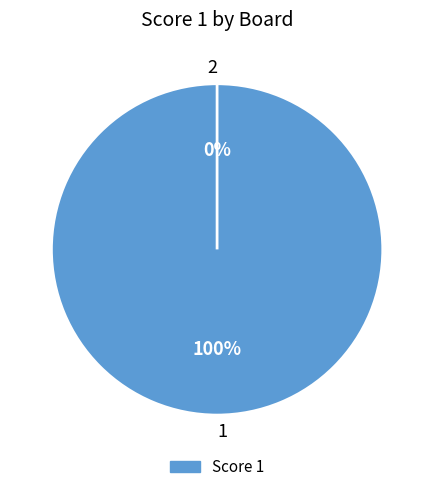

To the nearest percent, what is the combined percentage of 1 and 2?

100%